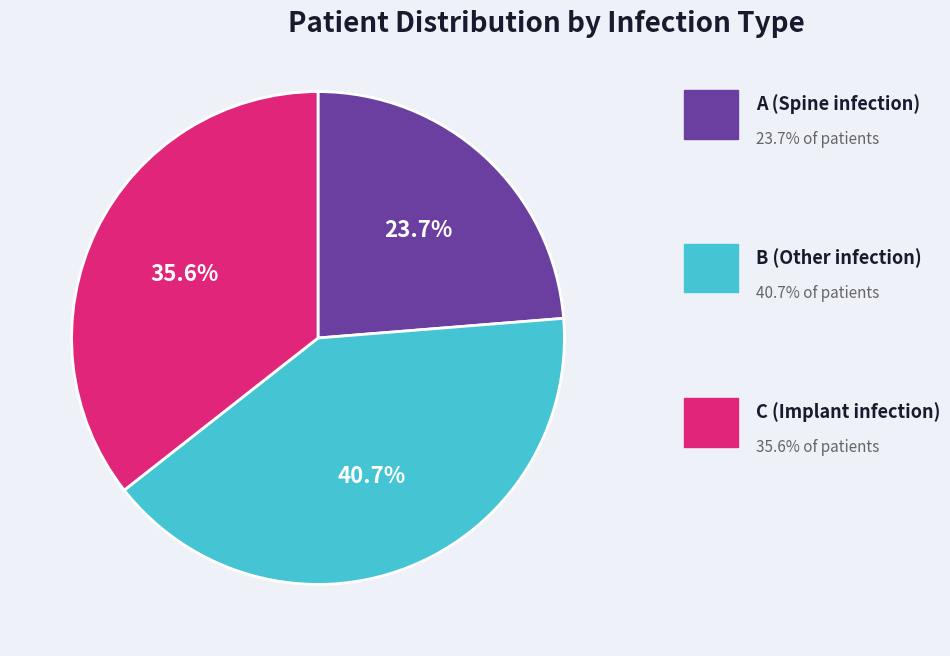

Is there a majority slice in this chart?

No